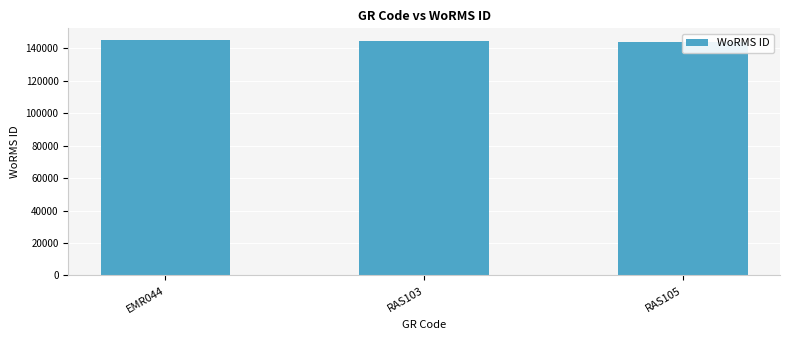

Rank the categories by value from highest to lowest.

EMR044, RAS103, RAS105